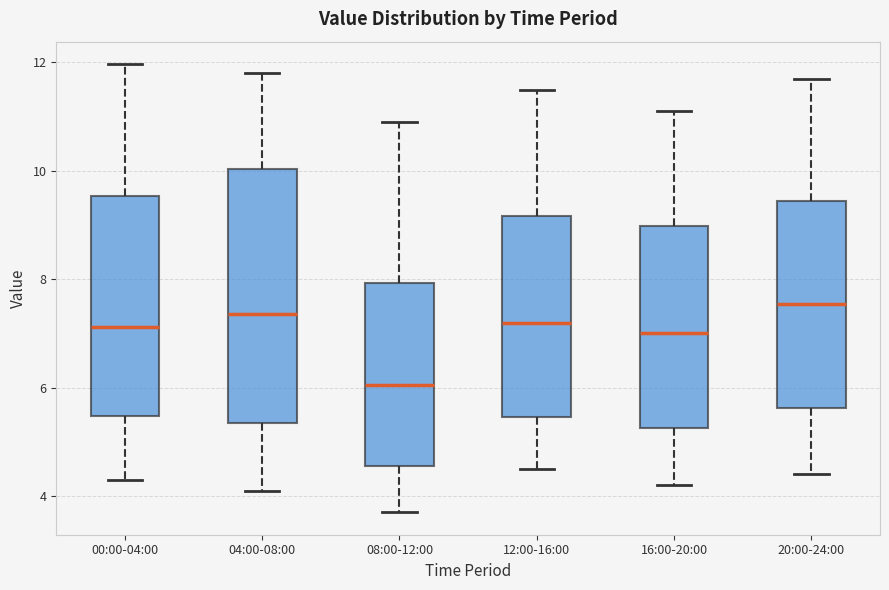

Reading left to right, transcribe this box plot: for each box, give where its median line is, the range the box spans, and where its two whiskers end, as read against the y-axis. The values are not printed on the chart, so give them approximately, as read against the axis.

00:00-04:00: median 7.2, box 5.4 to 9.6, whiskers 4.4 to 12.0
04:00-08:00: median 7.4, box 5.4 to 10.0, whiskers 4.2 to 11.8
08:00-12:00: median 6.0, box 4.6 to 8.0, whiskers 3.8 to 11.0
12:00-16:00: median 7.2, box 5.4 to 9.2, whiskers 4.6 to 11.6
16:00-20:00: median 7.0, box 5.2 to 9.0, whiskers 4.2 to 11.2
20:00-24:00: median 7.6, box 5.6 to 9.4, whiskers 4.4 to 11.8